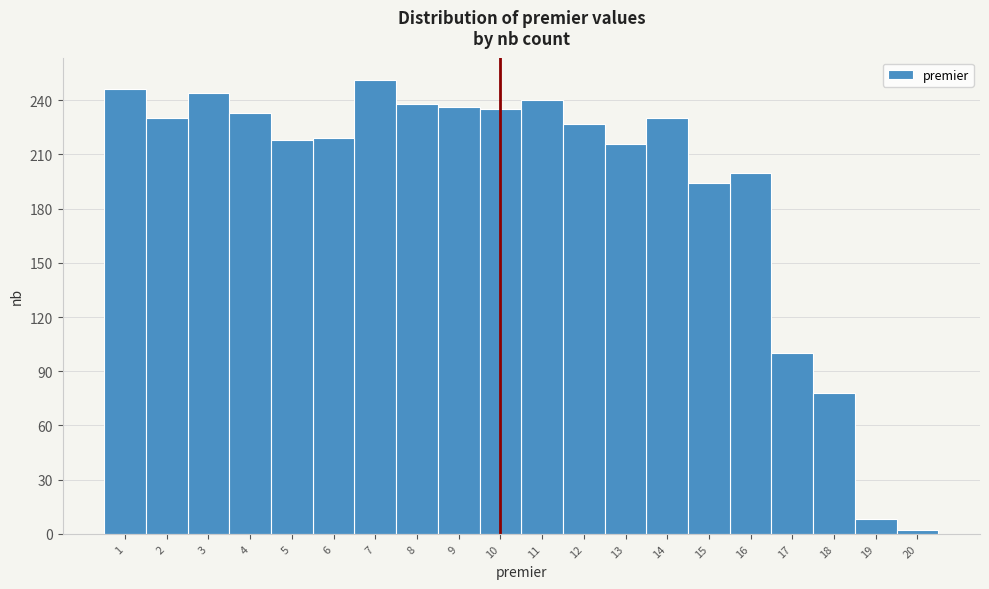

Which range on the x-axis has the tallest bar?

6.5 to 7.5